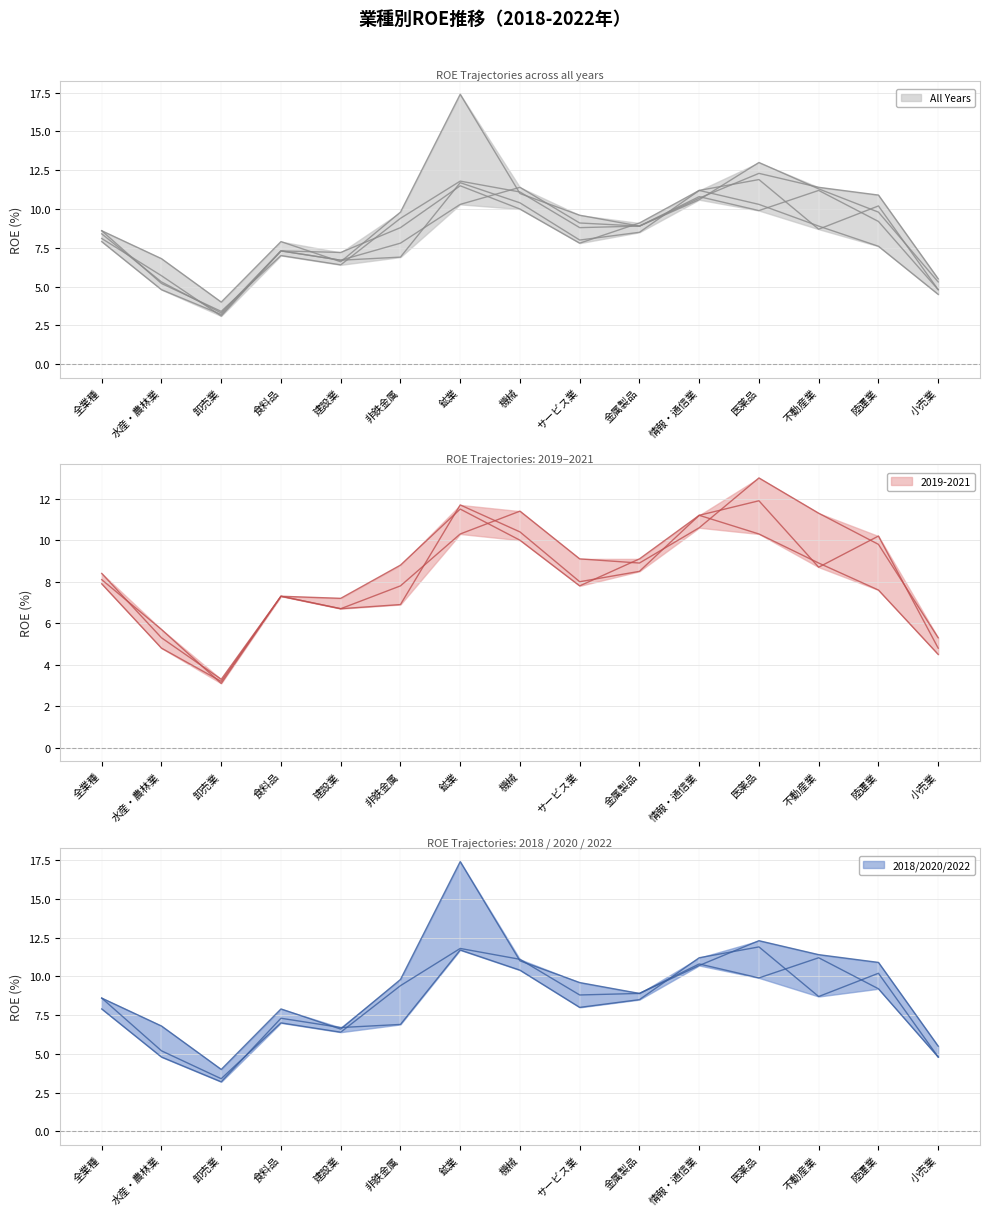

How many lines are shown in the chart?

5